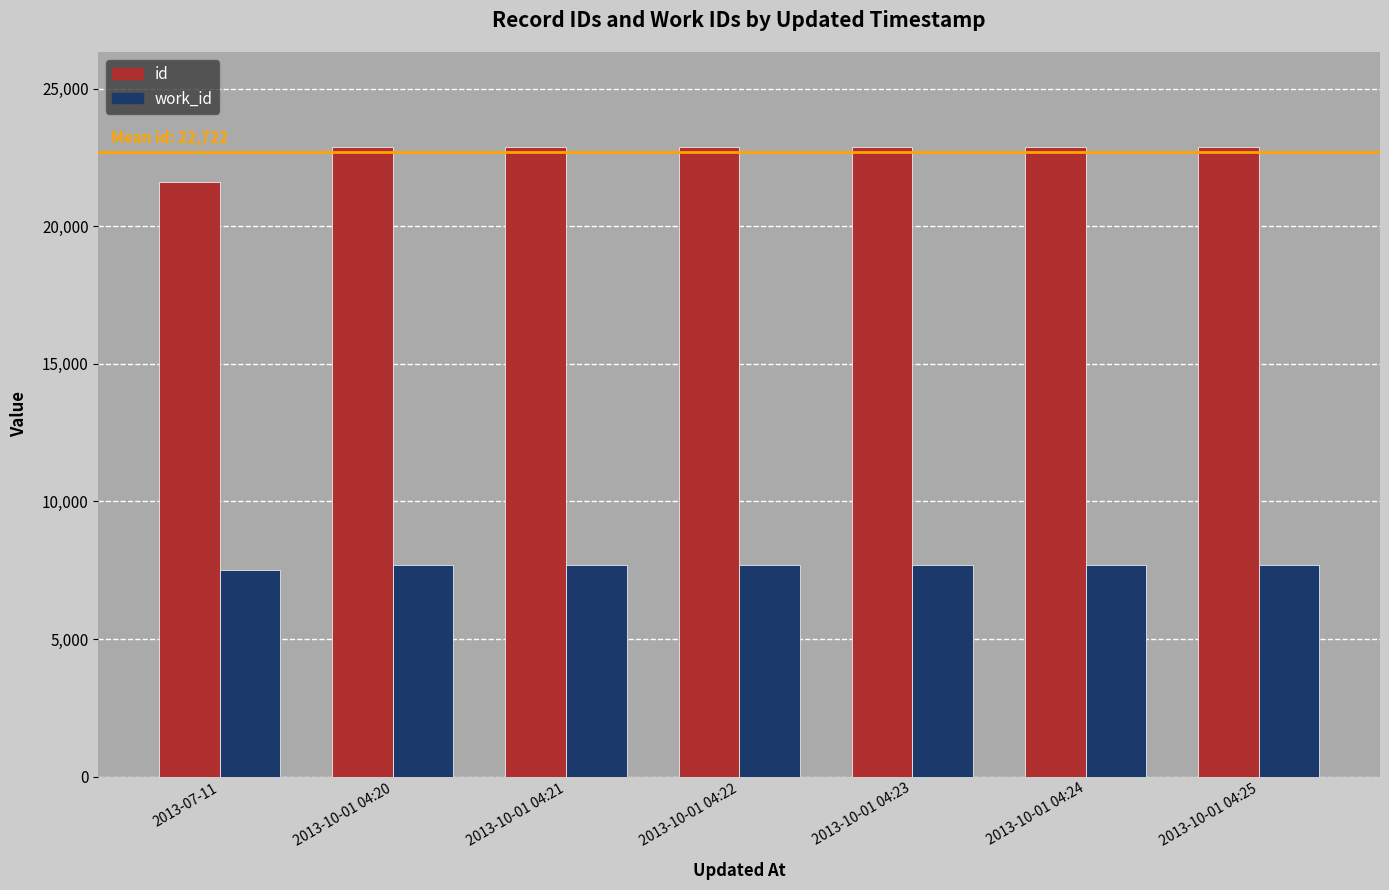

What is the total value across all series at 2013-07-11?

29154